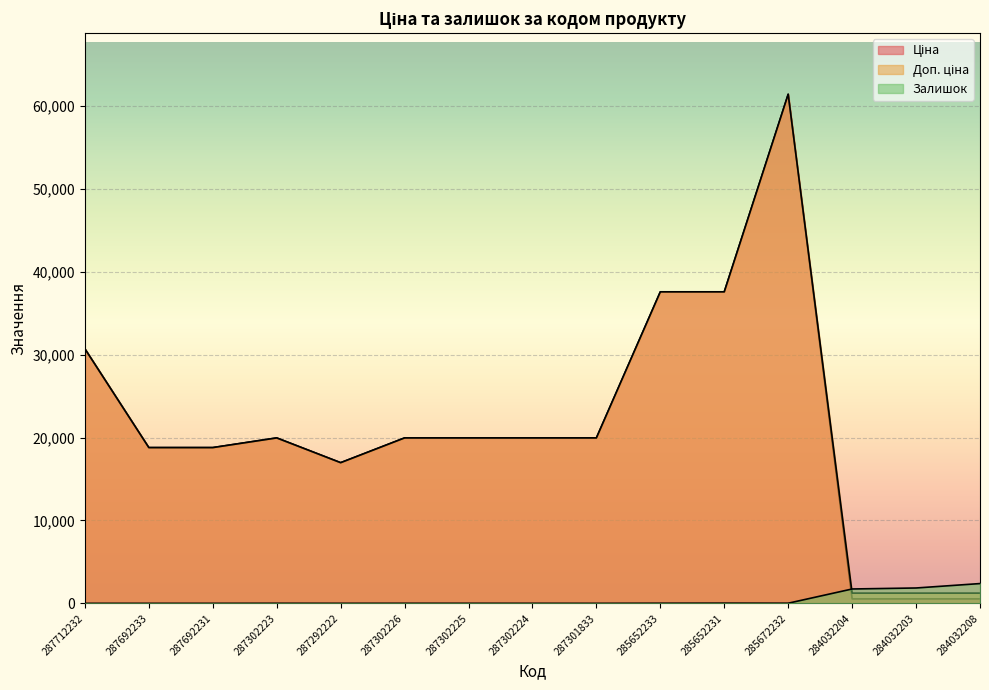

True or false: Доп. ціна has more than 2 interior local peaks.

False